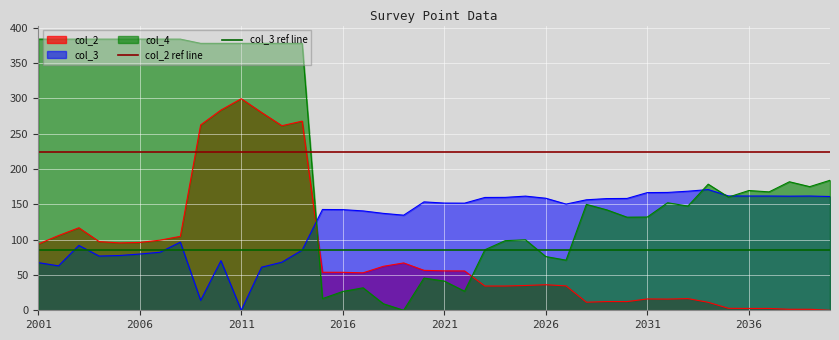

What is the value of the col_2 ref line point at the 1st from the left?

224.5